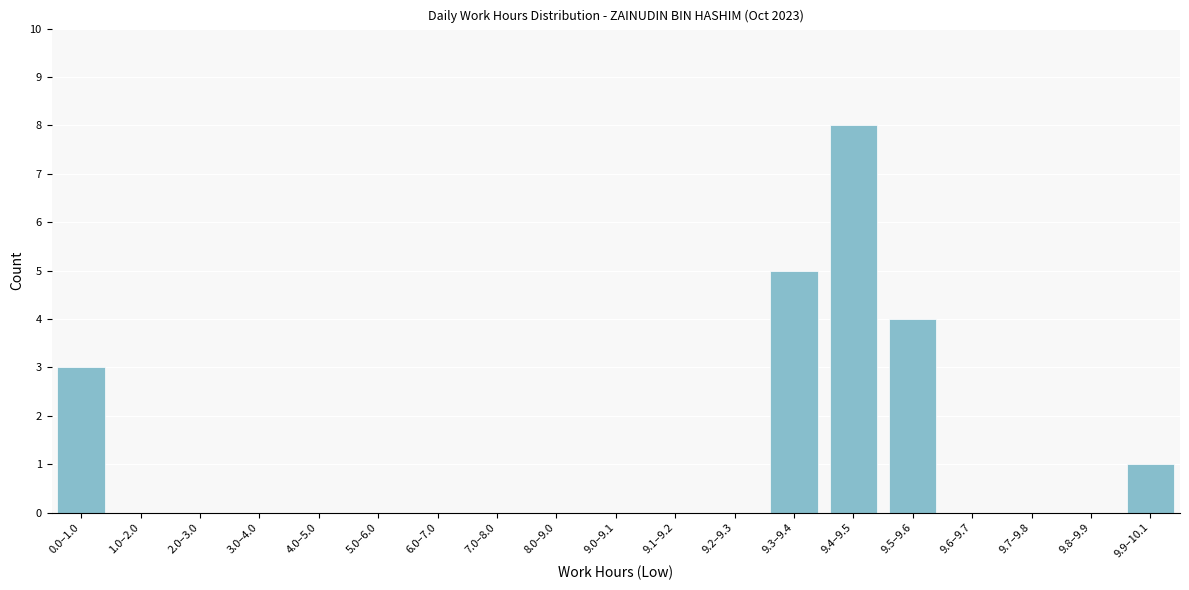

Reading right to left, list all the values displayed in this chart.

9.9–10.1=1	9.8–9.9=0	9.7–9.8=0	9.6–9.7=0	9.5–9.6=4	9.4–9.5=8	9.3–9.4=5	9.2–9.3=0	9.1–9.2=0	9.0–9.1=0	8.0–9.0=0	7.0–8.0=0	6.0–7.0=0	5.0–6.0=0	4.0–5.0=0	3.0–4.0=0	2.0–3.0=0	1.0–2.0=0	0.0–1.0=3